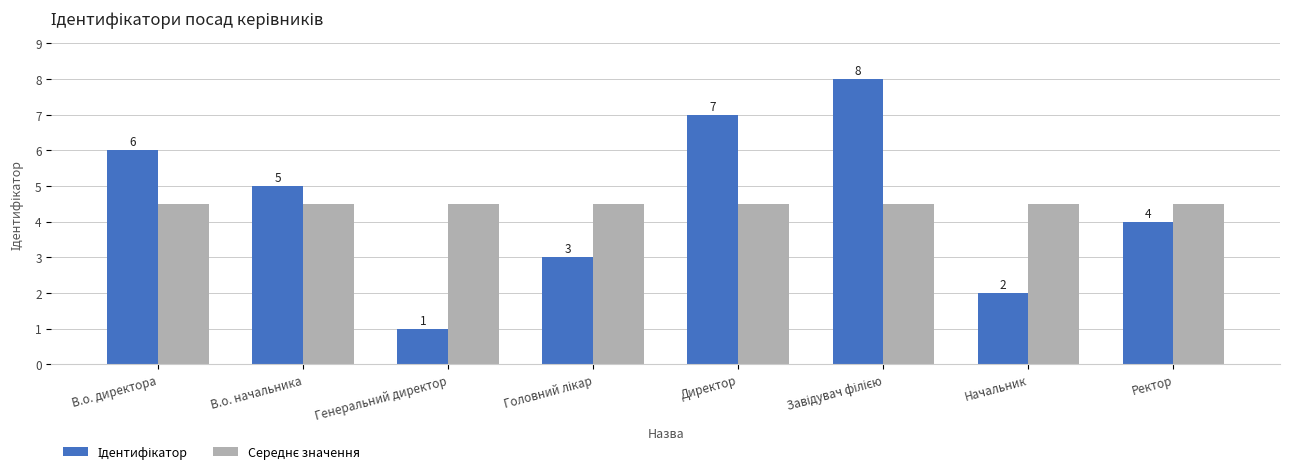

What is the greatest value displayed?

8.0